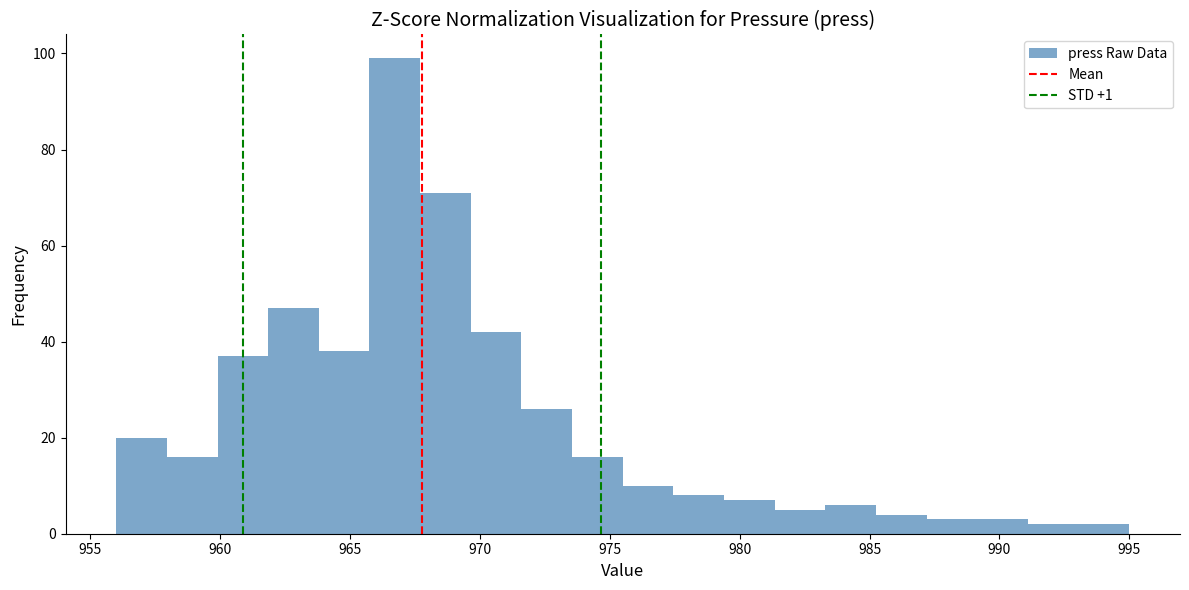

Around what value on the x-axis is the tallest bar? Give the approximate position of its centre, as read against the axis.

966.5